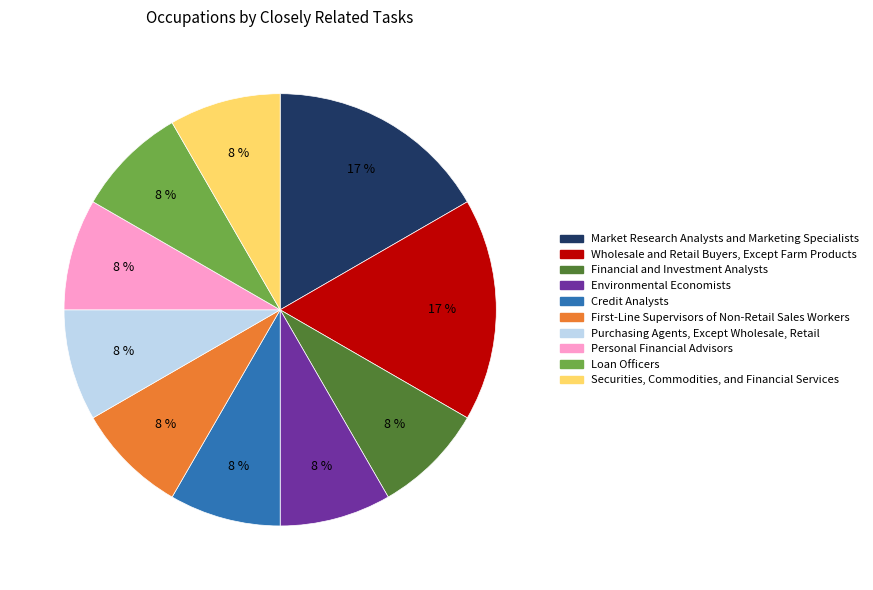

To the nearest percent, what is the average slice percentage?

10%